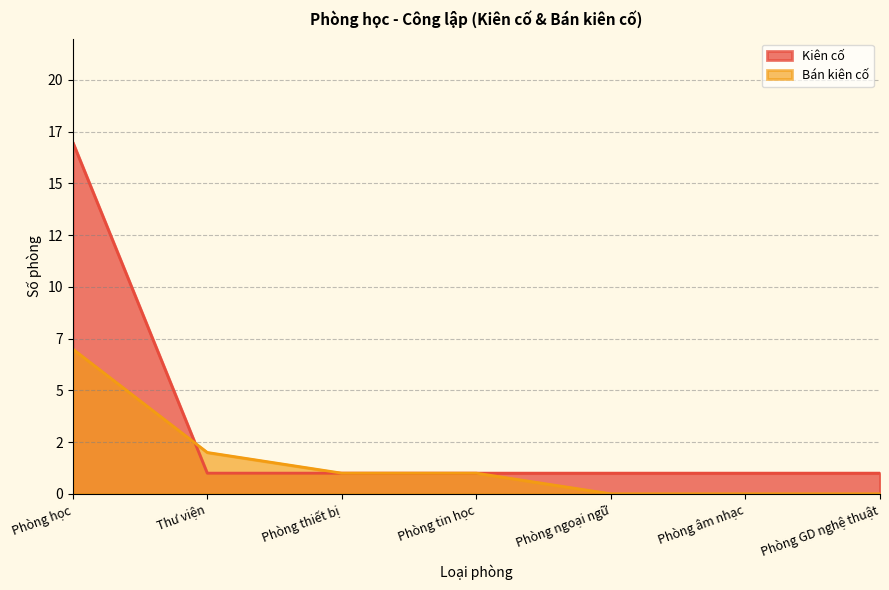

What are all the series names shown in the legend?

Kiên cố, Bán kiên cố